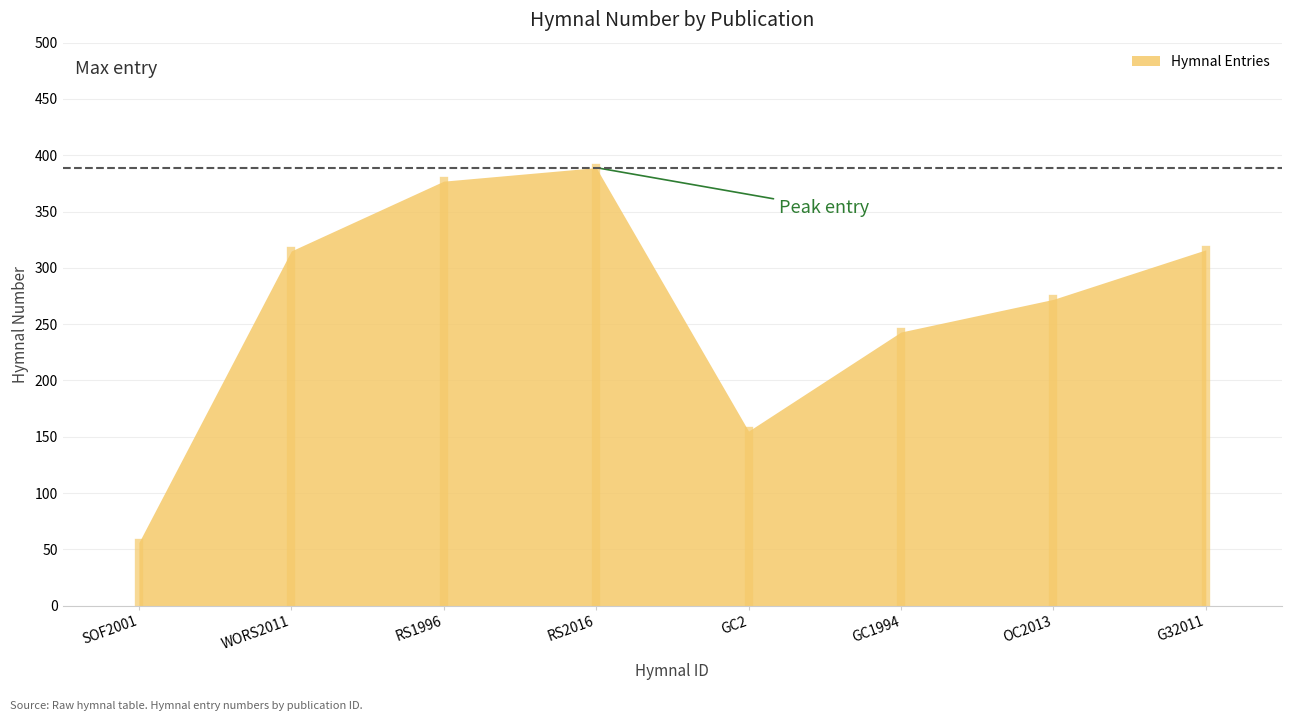

Which label corresponds to the smallest value in the chart?

SOF2001